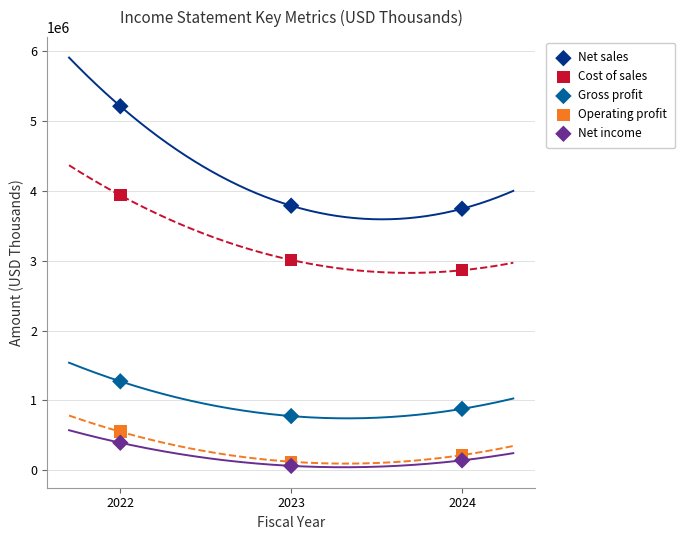

Which series has the largest Y range (max minus min)?

Net sales